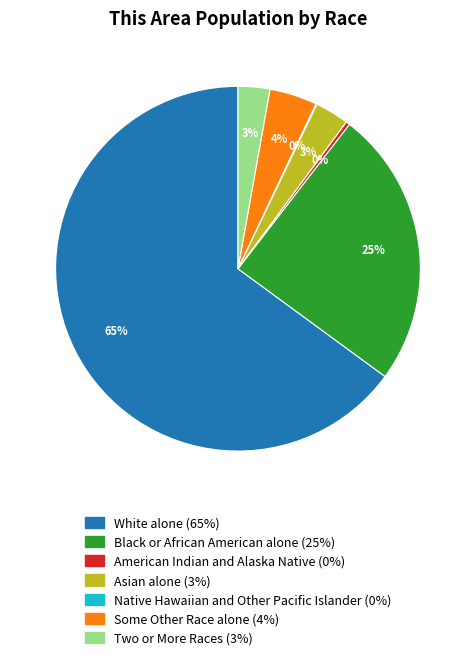

To the nearest percent, what is the difference between the Some Other Race alone and Asian alone slice percentages?

1%